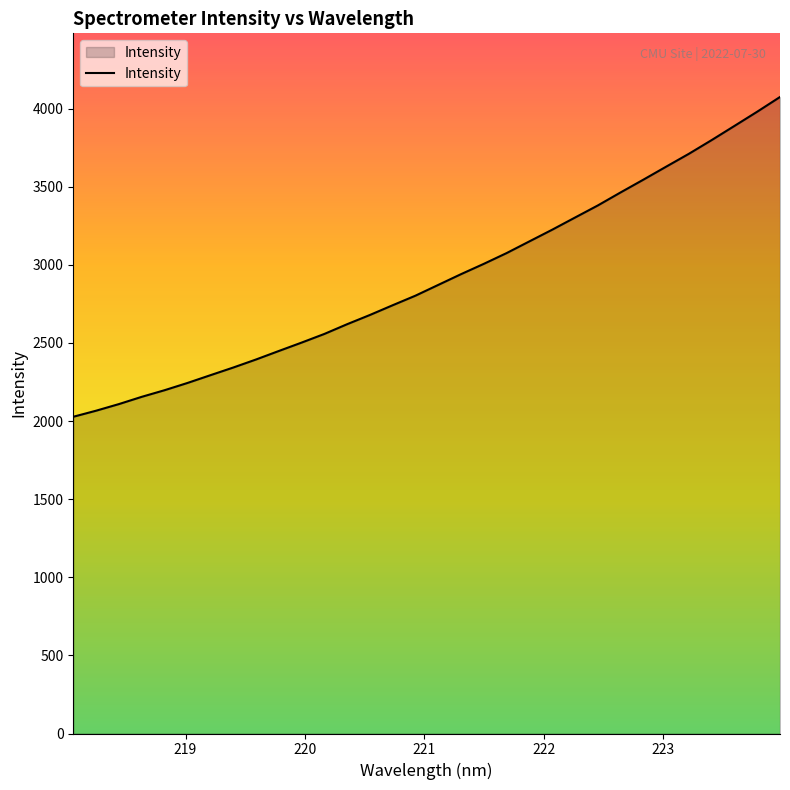

What is the greatest value displayed?

4073.8